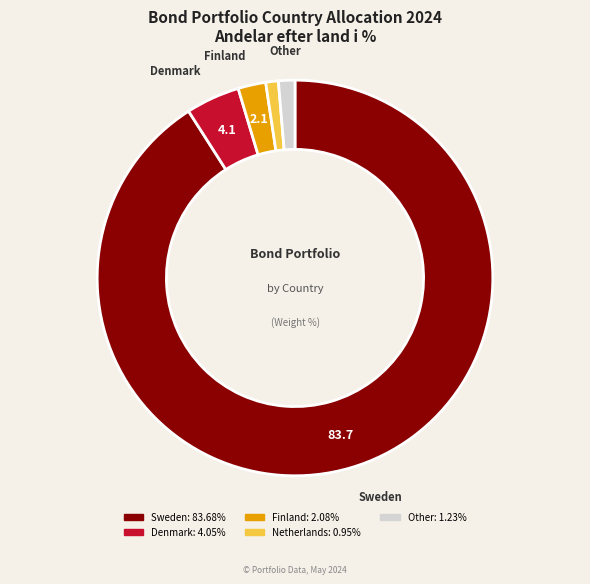

How many slices are in this pie chart?

5